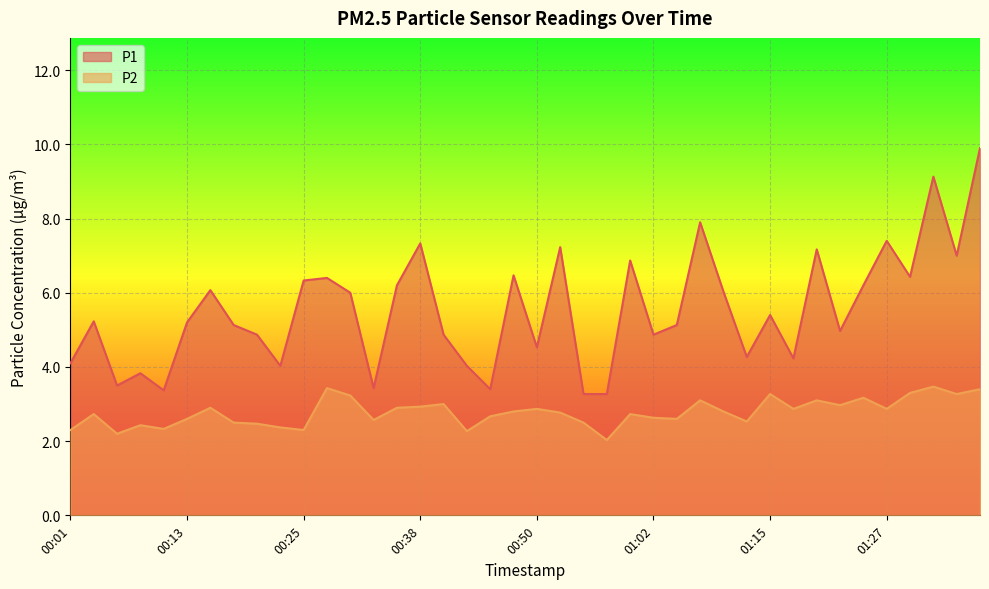

How many data points does each series have?

40